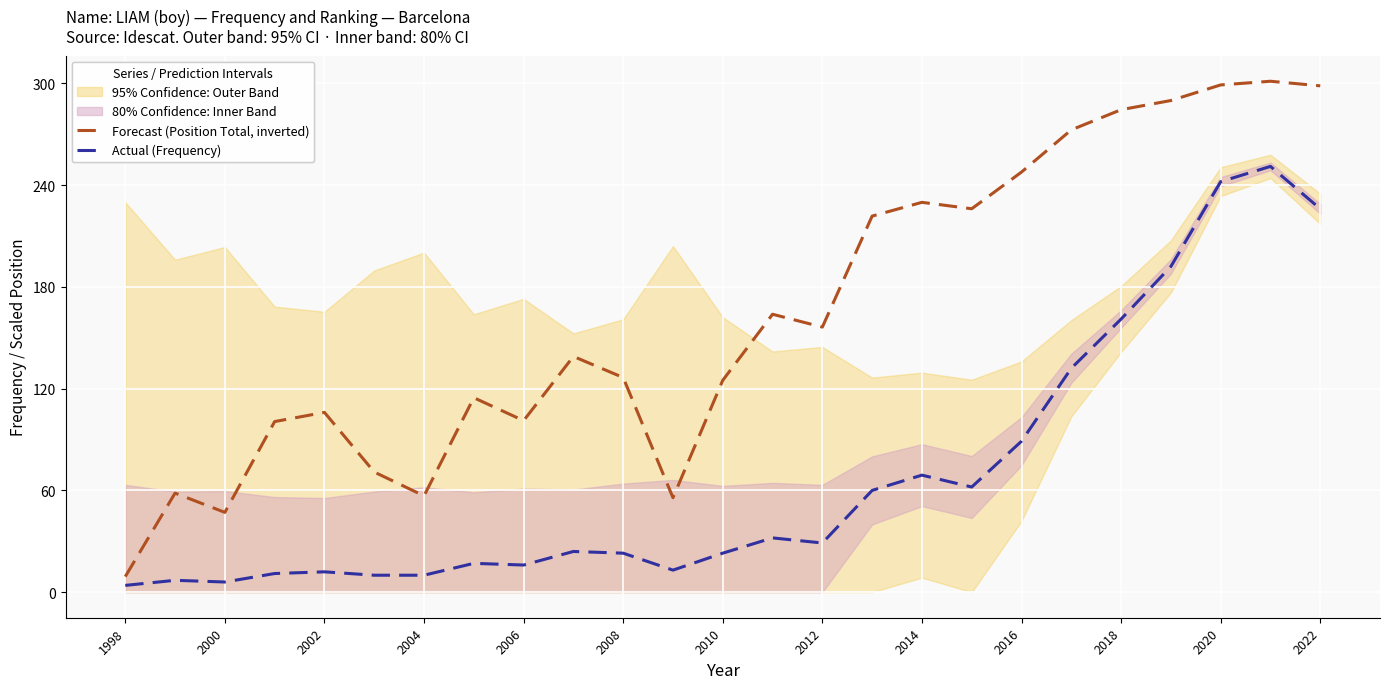

True or false: Actual (Frequency) has a value of 12.0 at 2002.

True